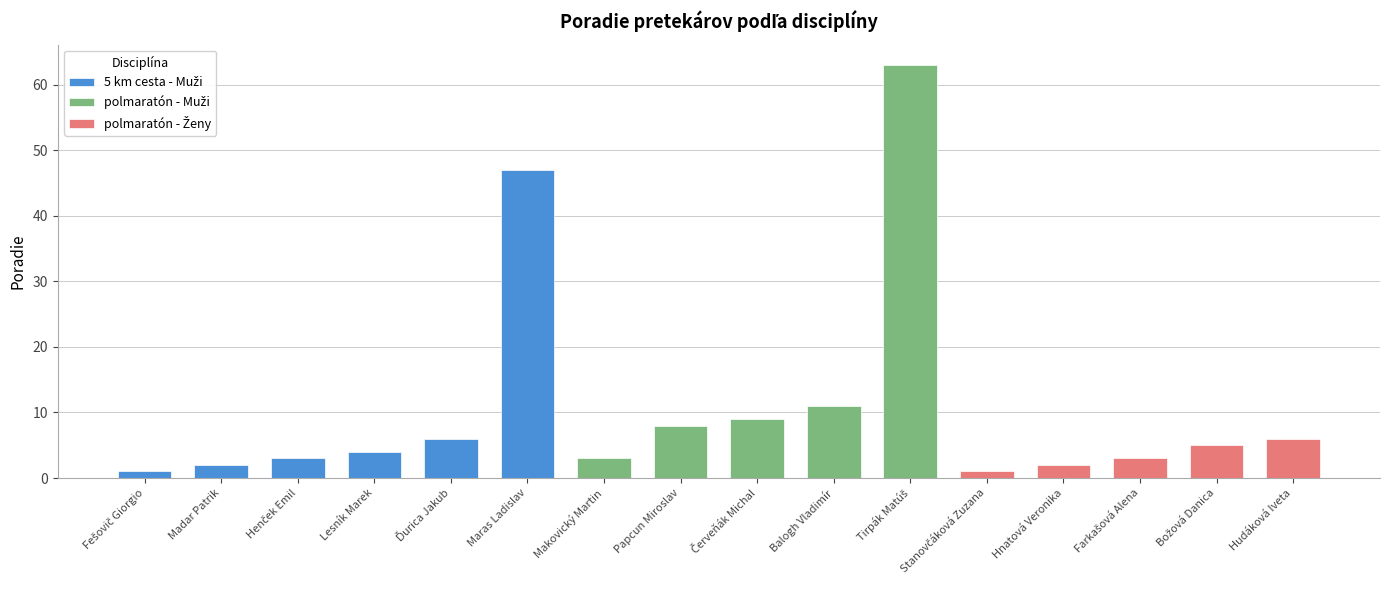

How many values are below 5?

8